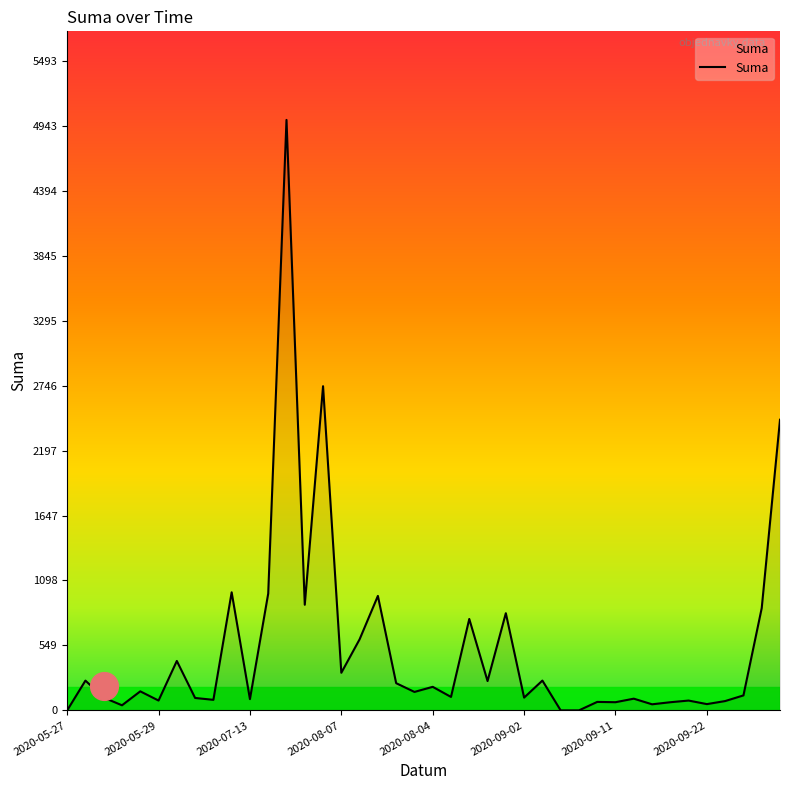

Between 2020-10-09 and 2020-05-27, which is larger?

2020-10-09